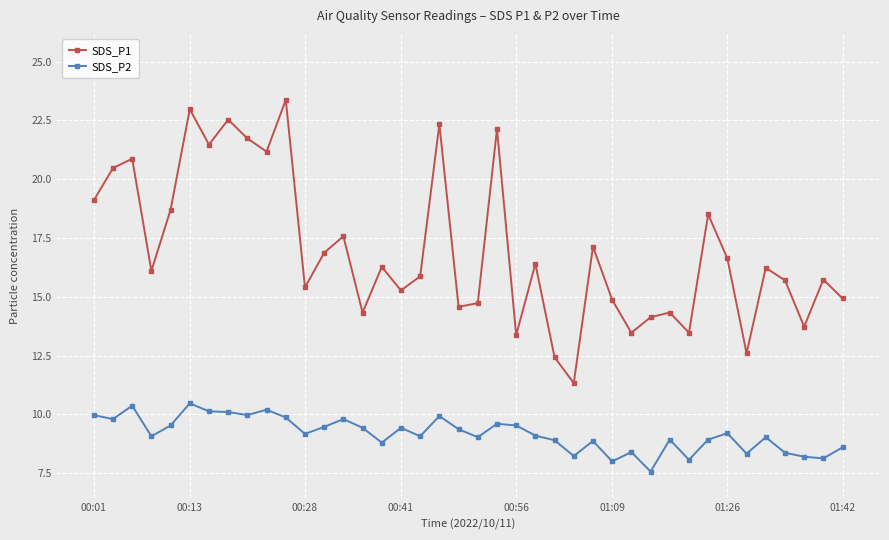

What is the value of the SDS_P1 point at the 26th from the left?

11.3